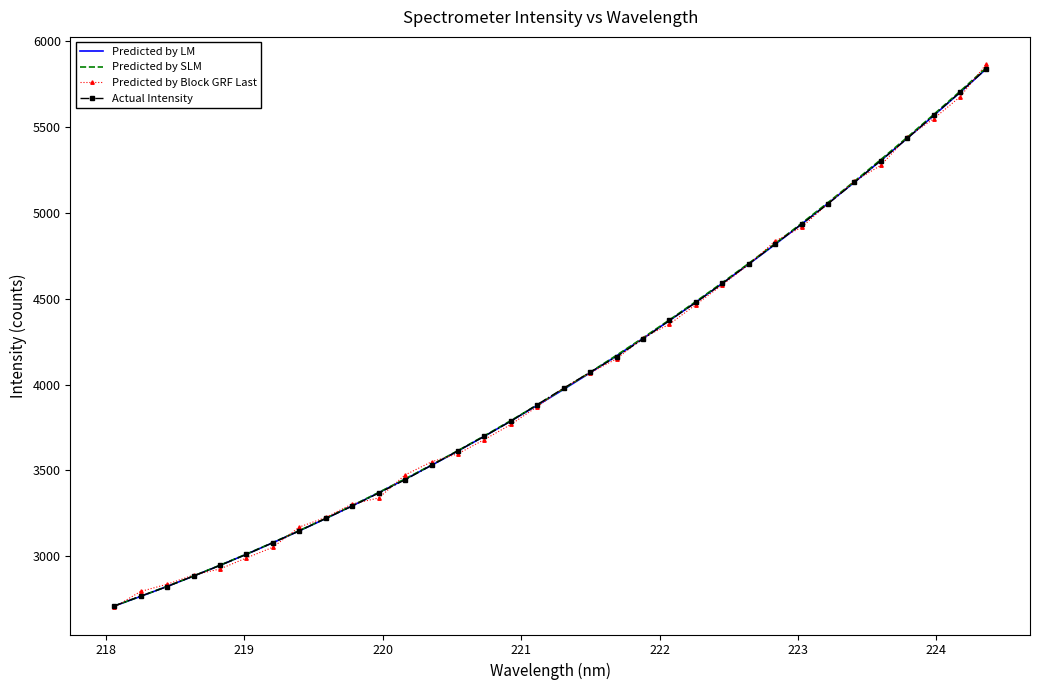

What is the minimum value shown in the chart?

2703.8